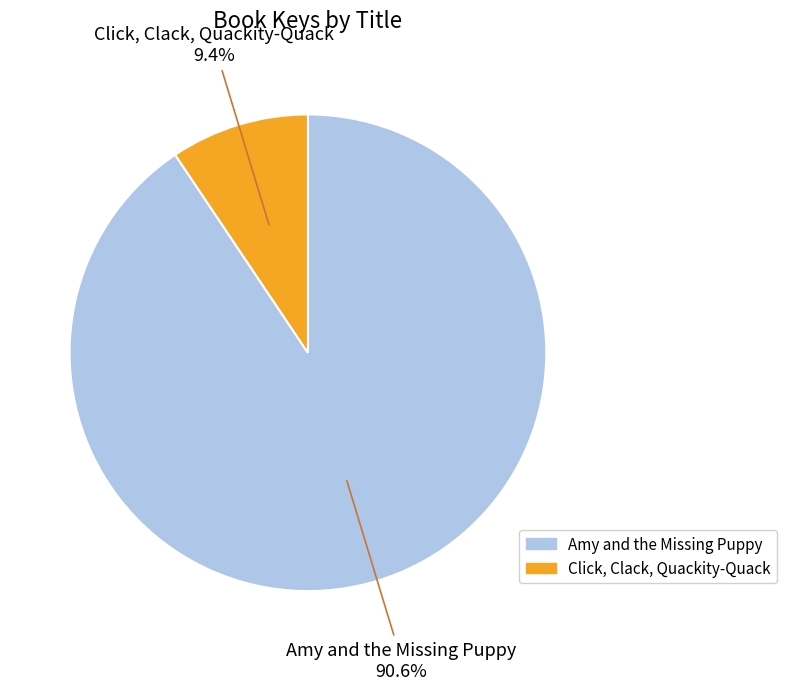

What is the largest slice in the pie chart?

Amy and the Missing Puppy